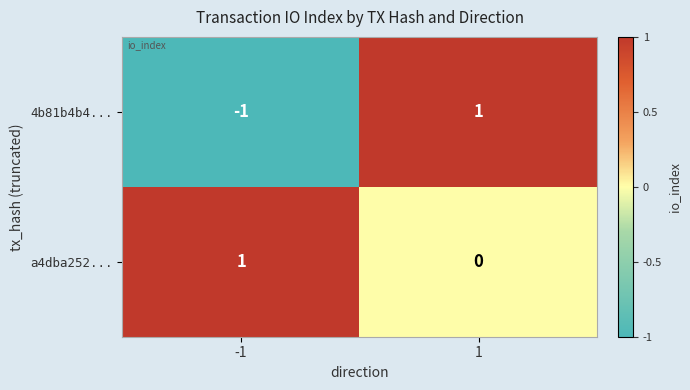

Rank the series by their average value, from lowest to highest.

4b81b4b4..., a4dba252...